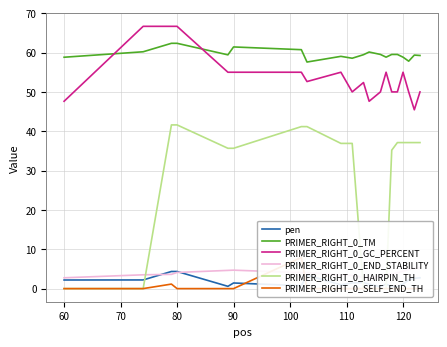

True or false: PRIMER_RIGHT_0_GC_PERCENT has more than 2 points higher than both neighbors.

True